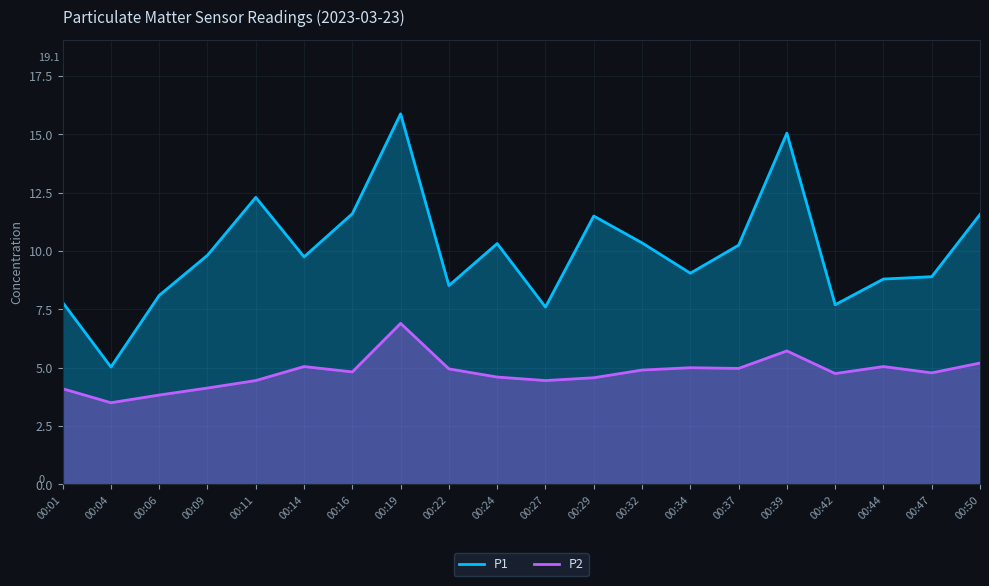

What is the greatest value displayed?

15.9